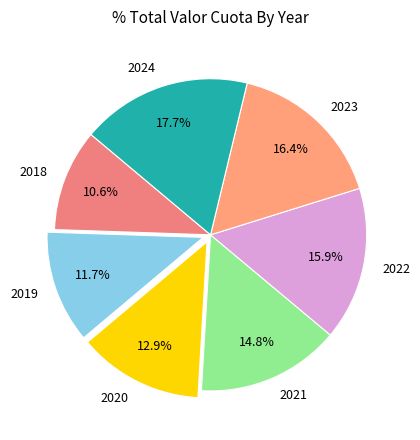

What is the ratio of the value at 2018 to the value at 2023?

0.6